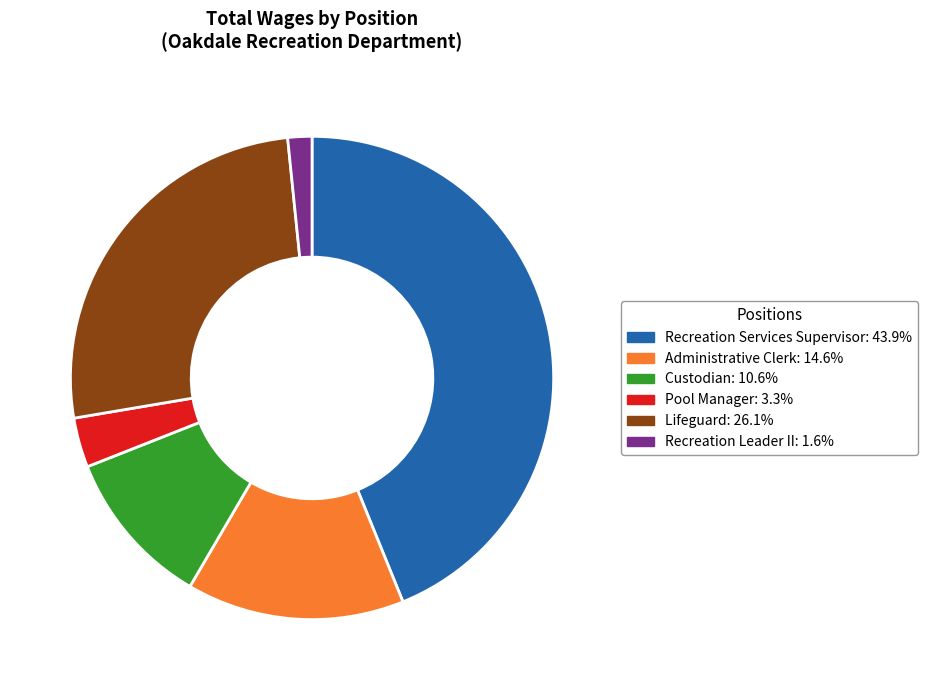

Rank the categories by value from highest to lowest.

Recreation Services Supervisor, Lifeguard, Administrative Clerk, Custodian, Pool Manager, Recreation Leader II